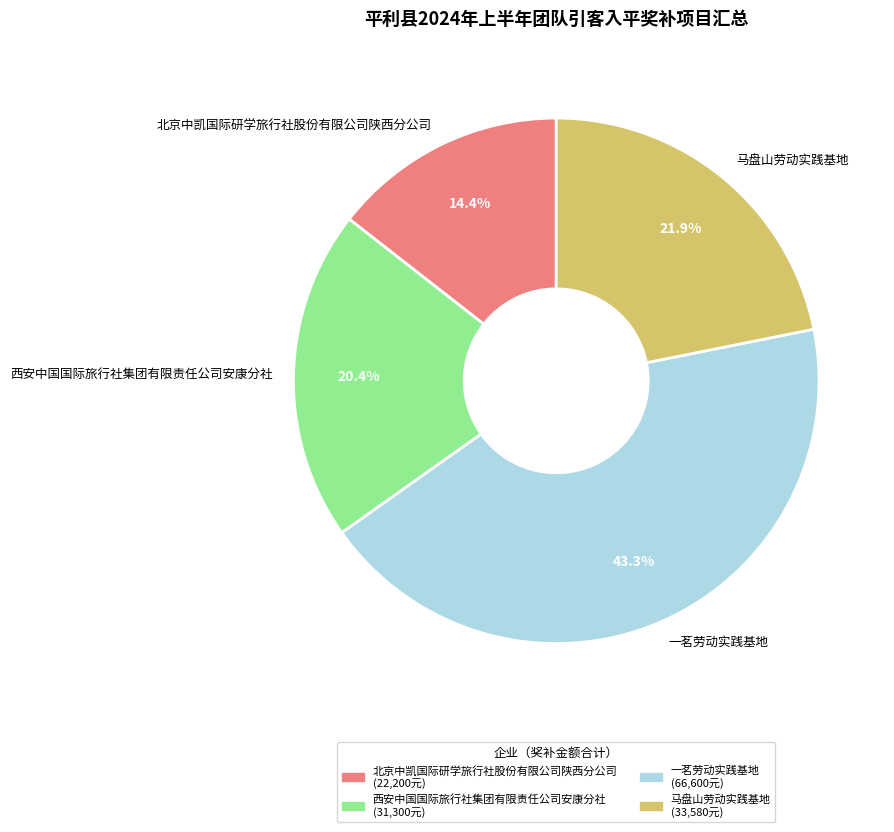

What is the ratio of the value at 一茗劳动实践基地 to the value at 北京中凯国际研学旅行社股份有限公司陕西分公司?

3.0